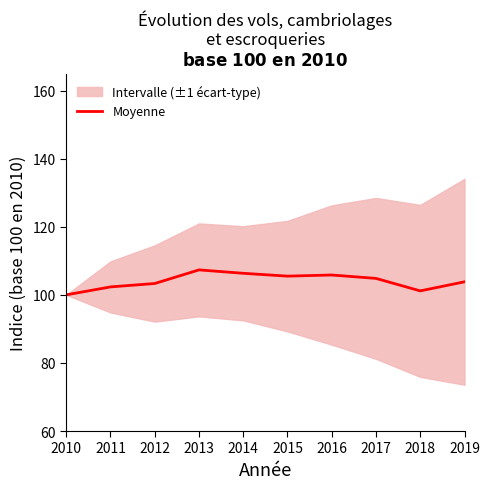

What is the change in value from 2012 to 2013?

+4.0